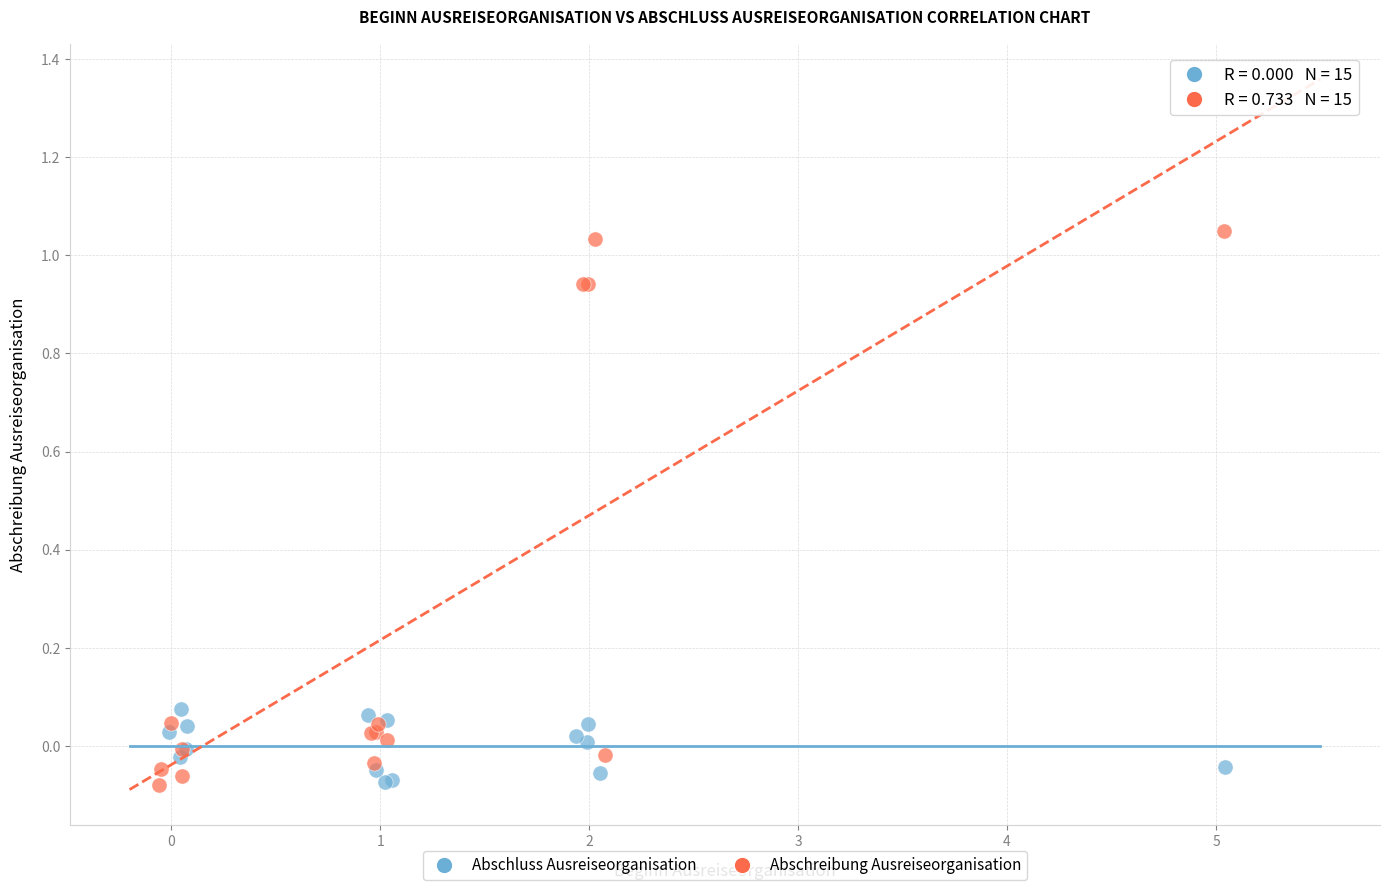

Which series contains the highest Y value?

Abschreibung Ausreiseorganisation